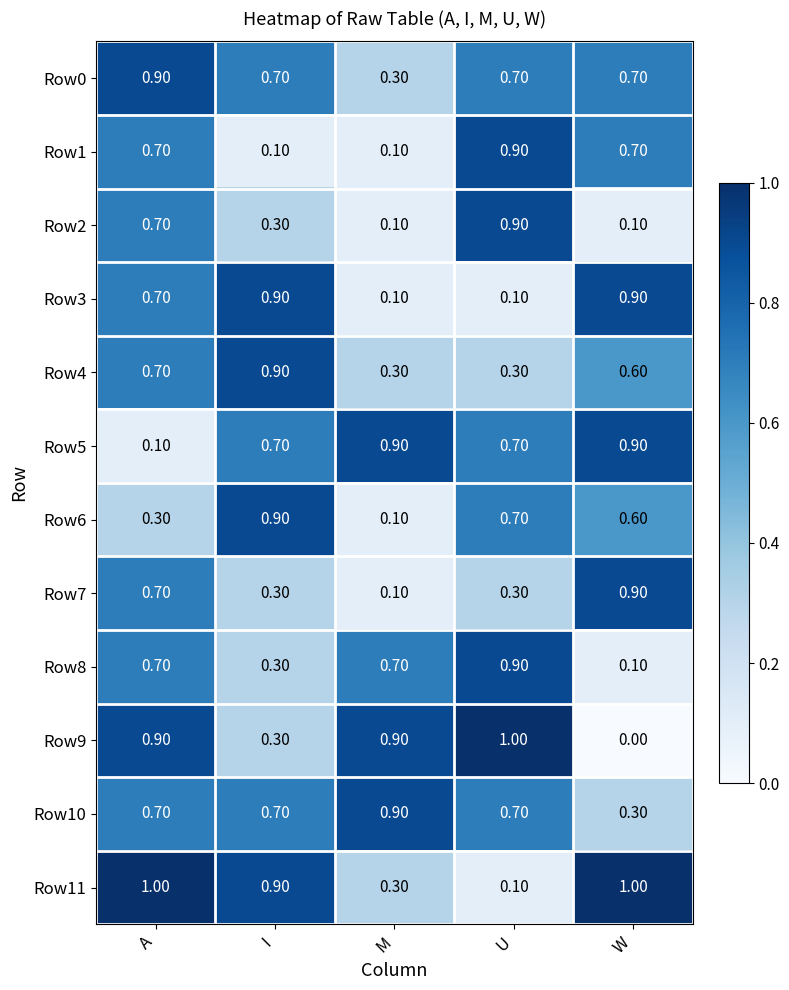

Between A and M, which series saw the biggest shift?

Row5